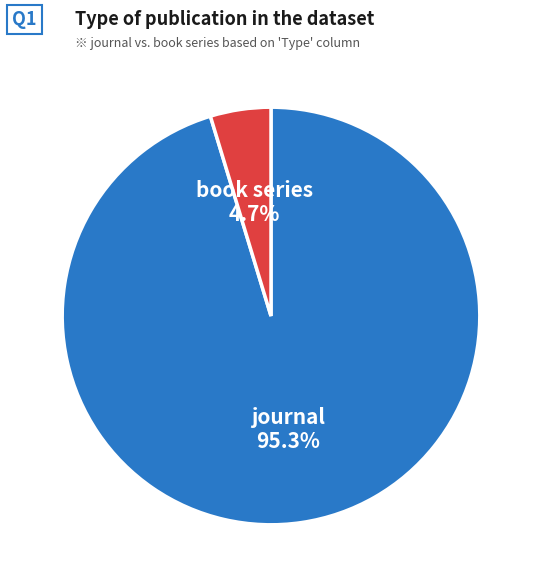

How many segments does this pie chart have?

2